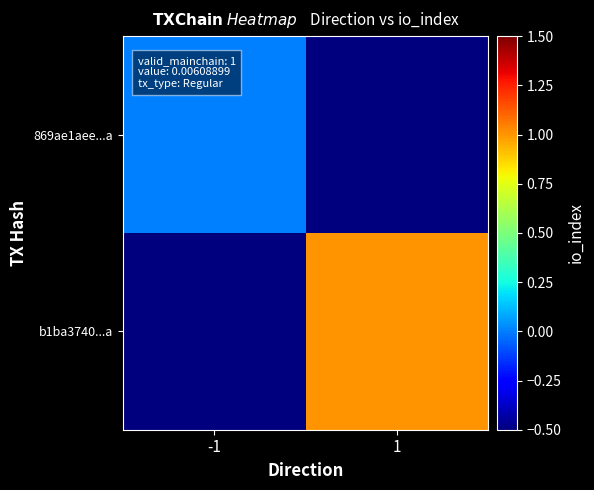

What is the difference between the highest and lowest values at -1?

1